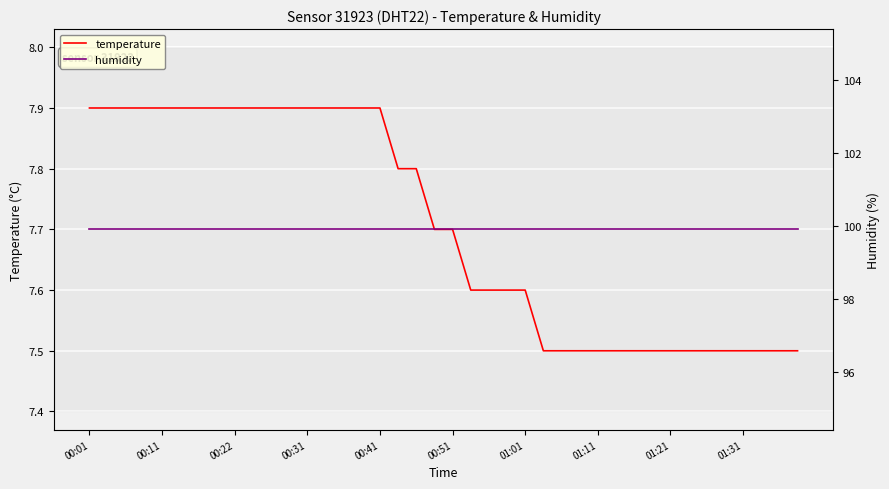

What is the highest value of the temperature series?

7.9